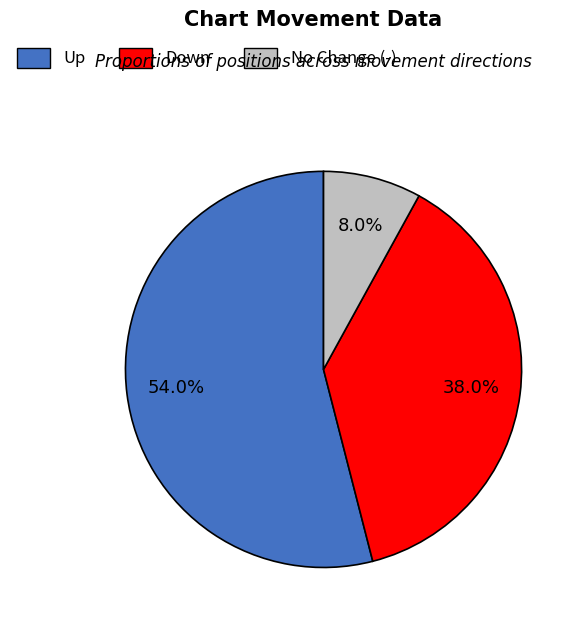

How many segments does this pie chart have?

3